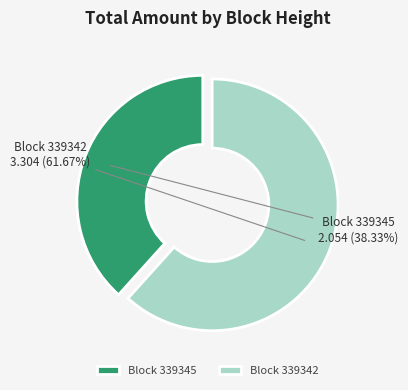

What is the smallest slice in the pie chart?

Block 339345